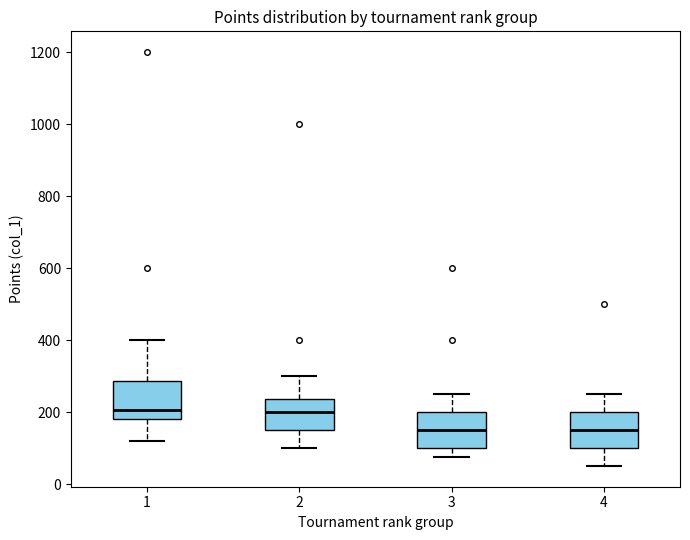

Reading left to right, read every box against the y-axis: the position of its median line, the range the box covers, and the ends of its whiskers. The values are not printed on the chart, so give them approximately, as read against the axis.

1: median 200, box 180 to 280, whiskers 120 to 400
2: median 200, box 160 to 240, whiskers 100 to 300
3: median 160, box 100 to 200, whiskers 80 to 260
4: median 160, box 100 to 200, whiskers 60 to 260